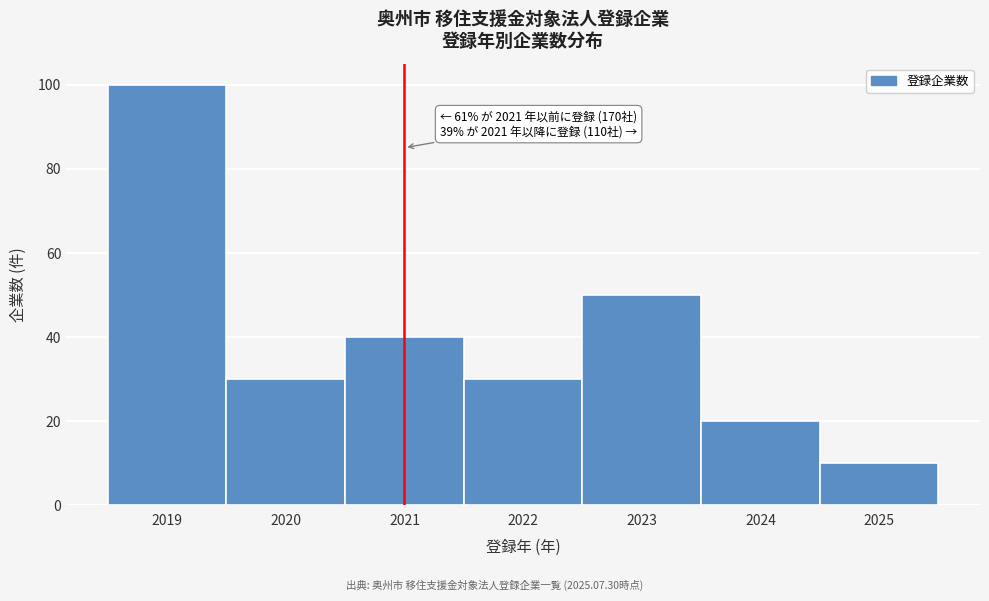

Reading right to left, transcribe all the data shown in this chart.

2025=10	2024=20	2023=50	2022=30	2021=40	2020=30	2019=100